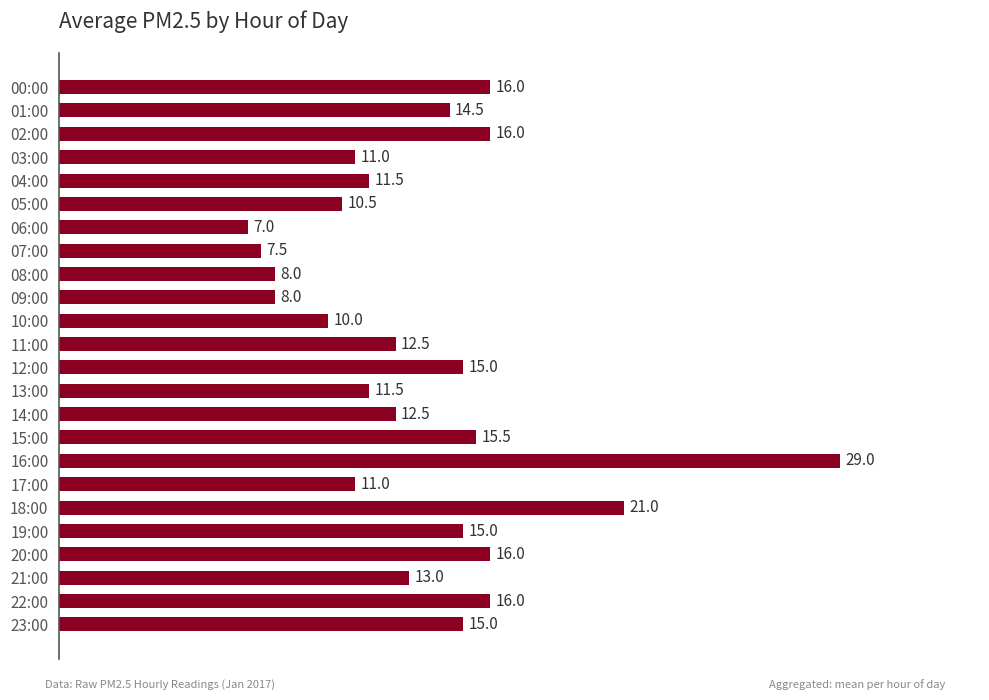

What is the sum of the values at 08:00 and 10:00?

18.0